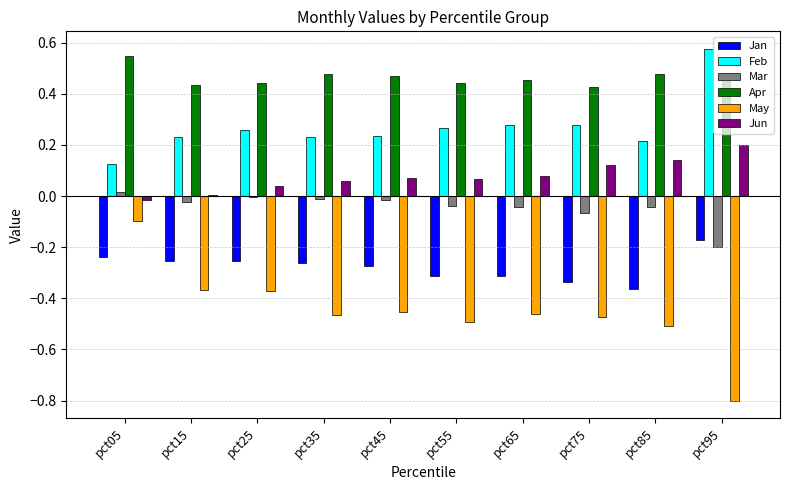

The value of Jun at pct75 is 0.2. True or false?

False